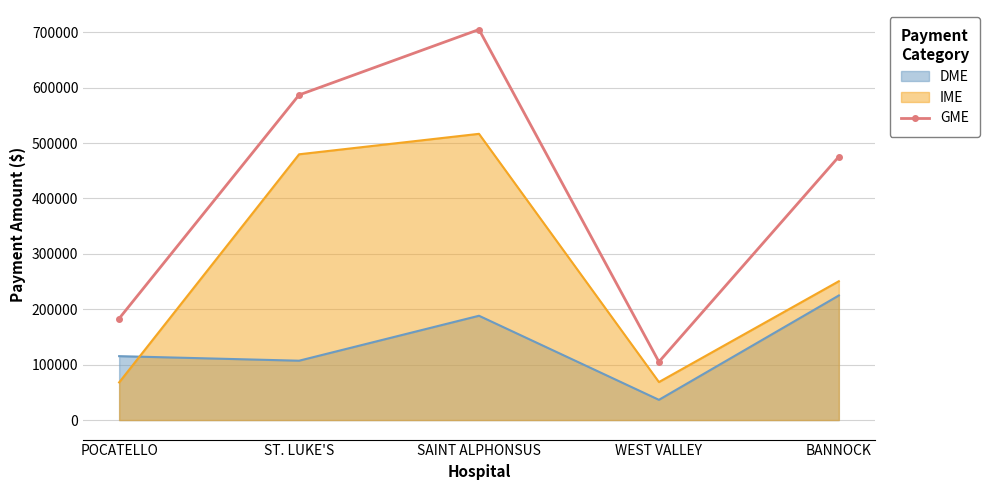

Which series has the widest spread of values?

GME